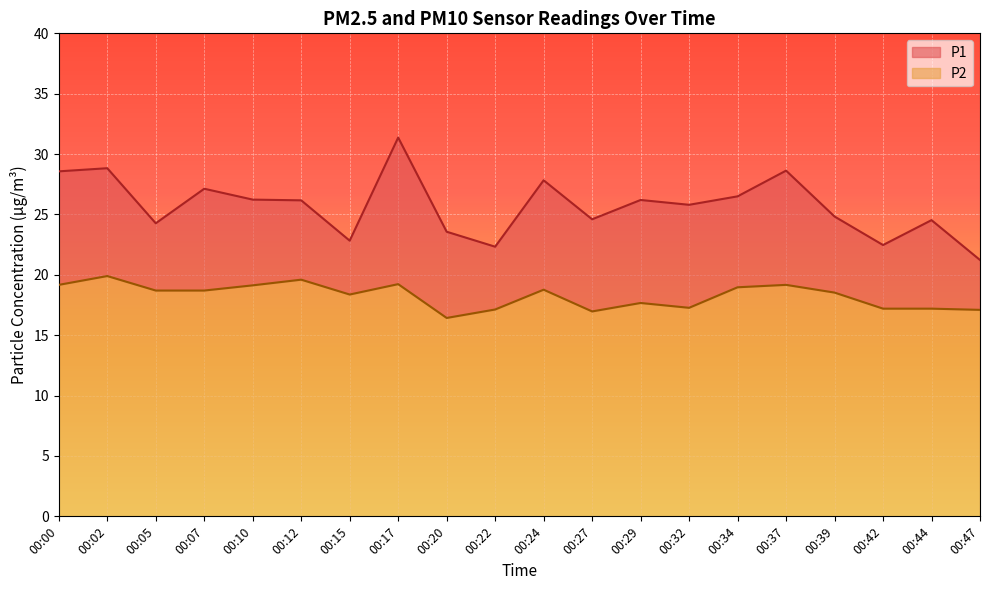

What is the difference between the maximum and minimum values in the P2 series?

3.5